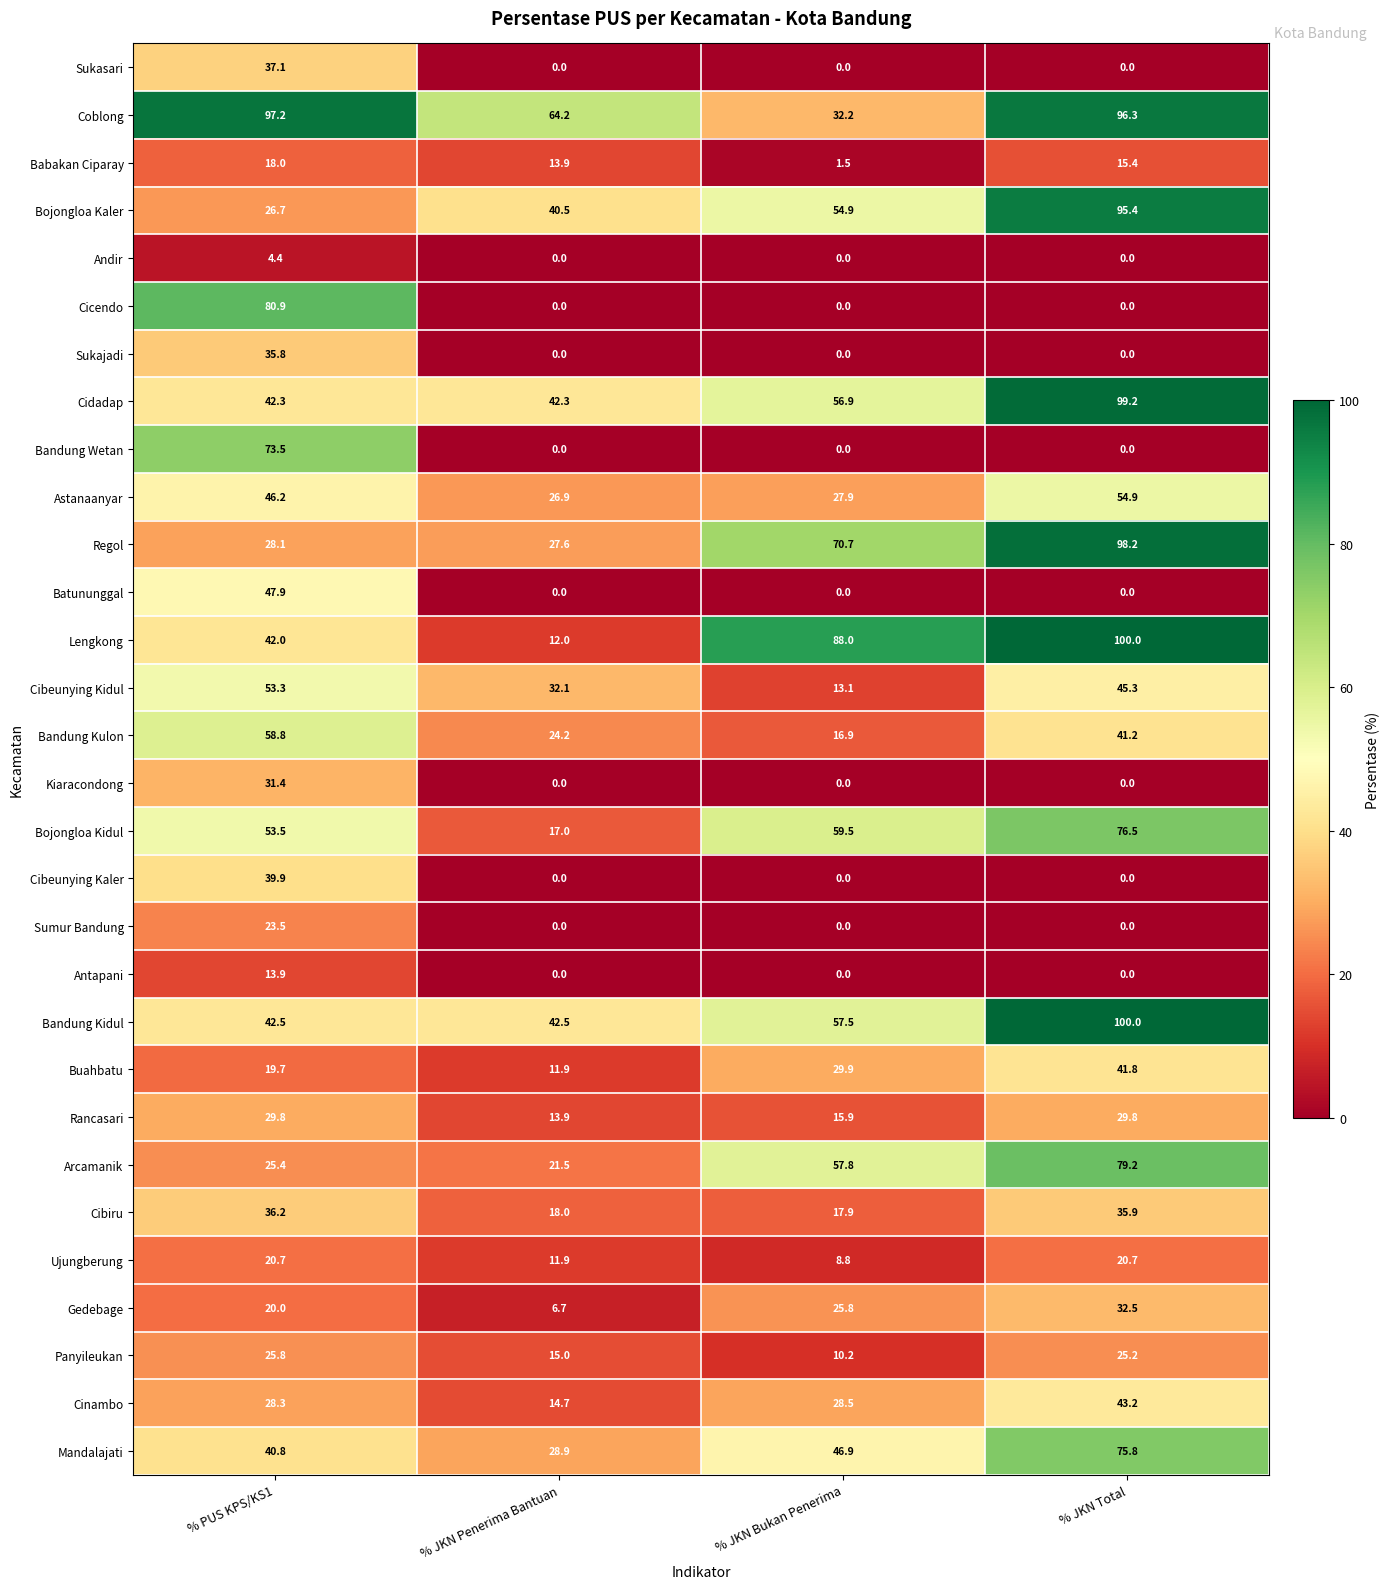

Where is Bandung Kidul nearest to the value 71?

% JKN Bukan Penerima